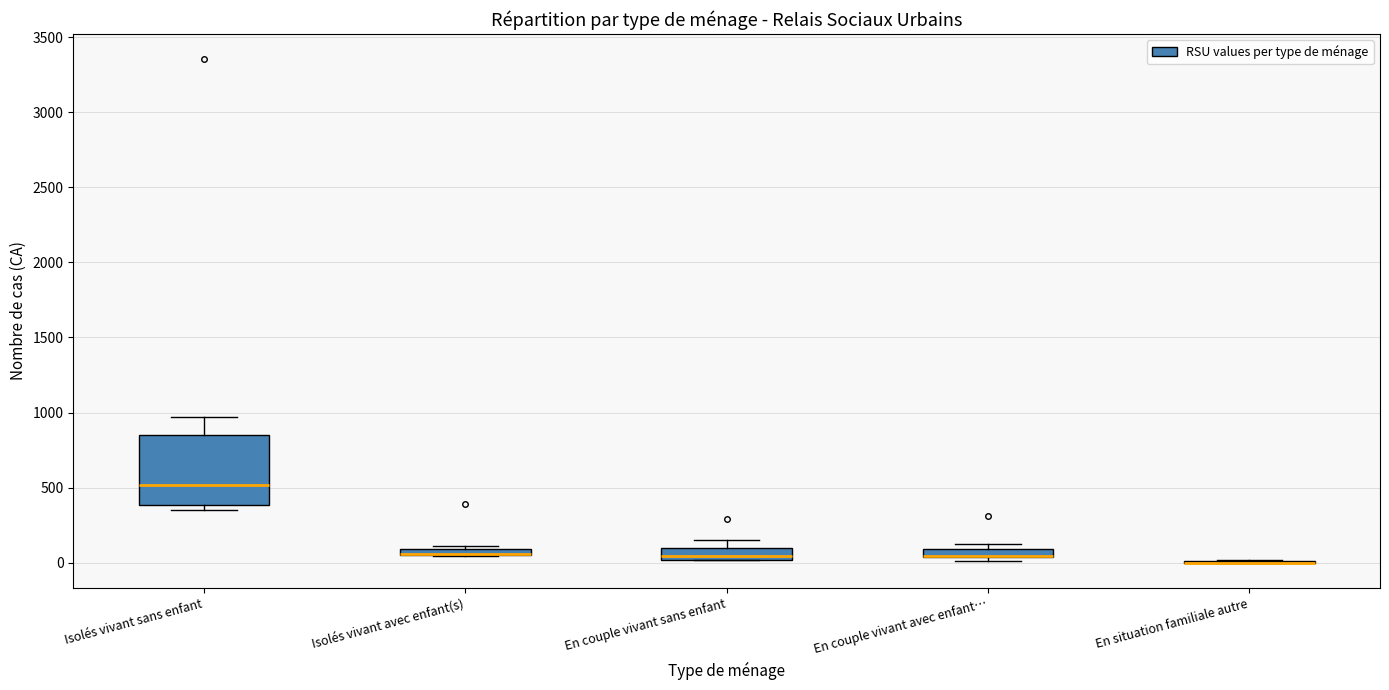

Where is the upper edge of the box for Isolés vivant avec enfant(s) on the y-axis? The values are not printed on the chart, so give them approximately, as read against the axis.

100